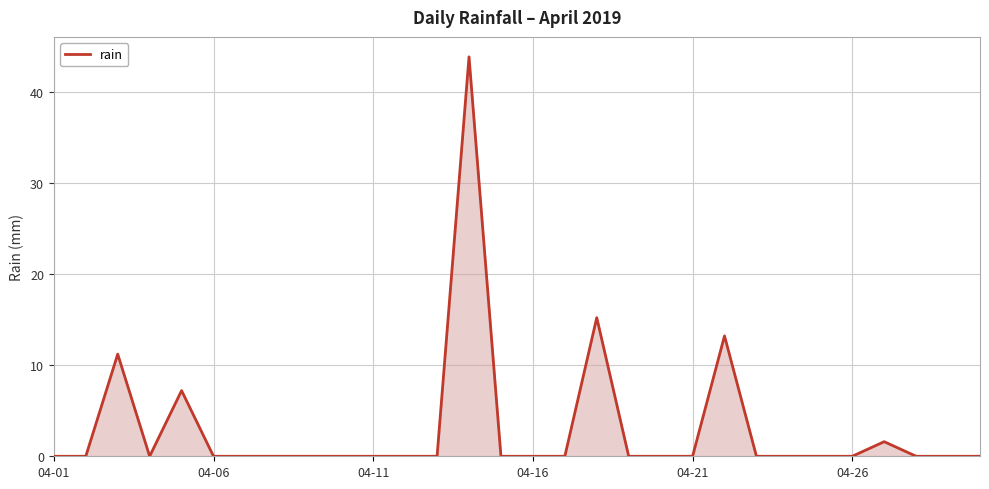

Does the chart have visible grid lines?

Yes